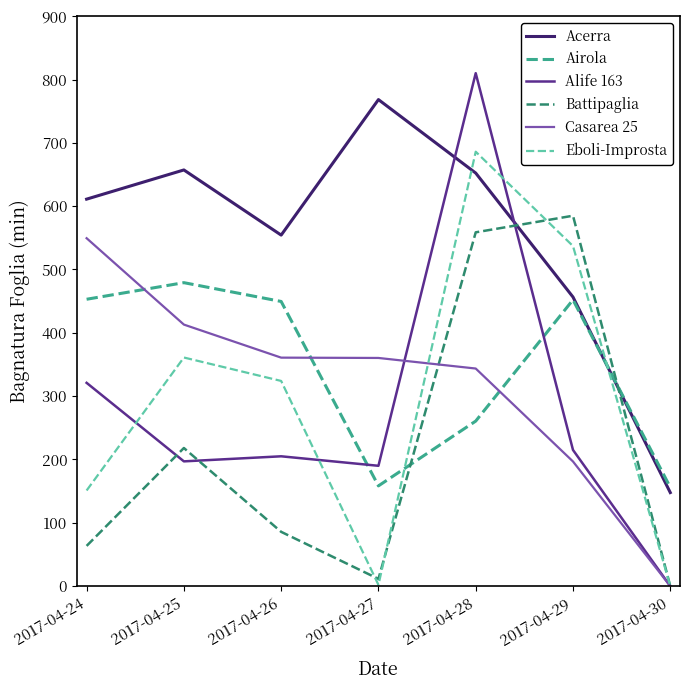

Where does the Airola series first go above 449?

2017-04-24